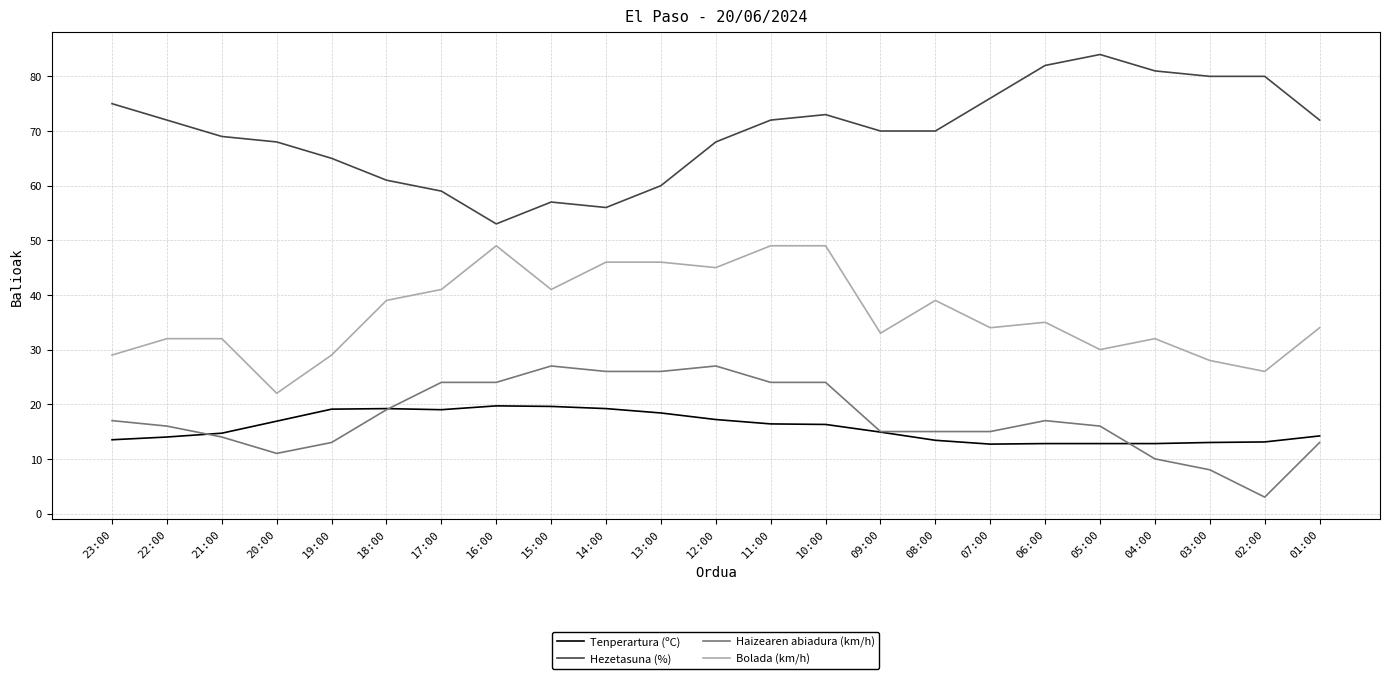

Read the Tenperartura (ºC) value at 06:00.

12.8